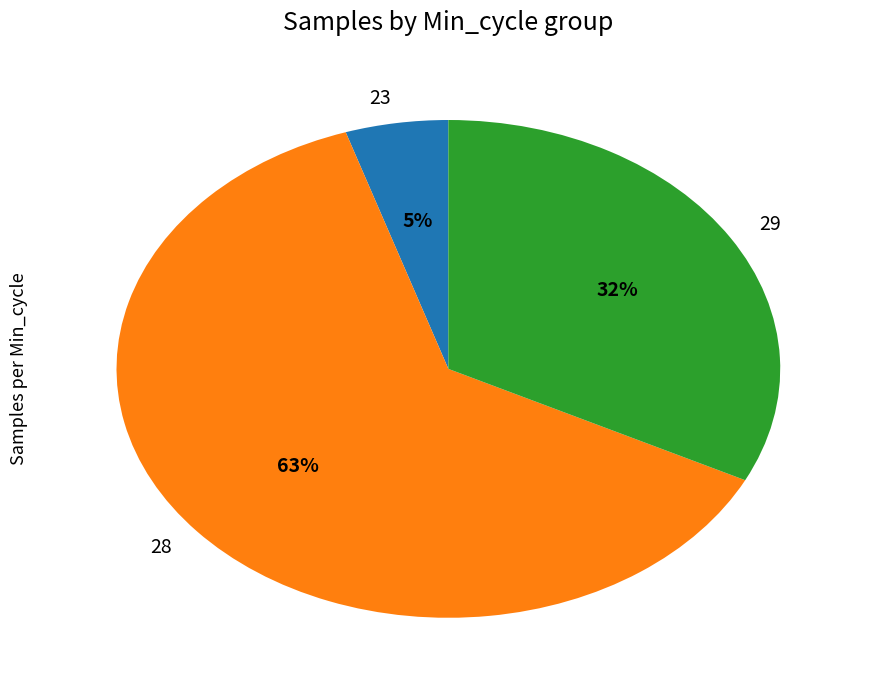

Between 29 and 28, which is larger?

28